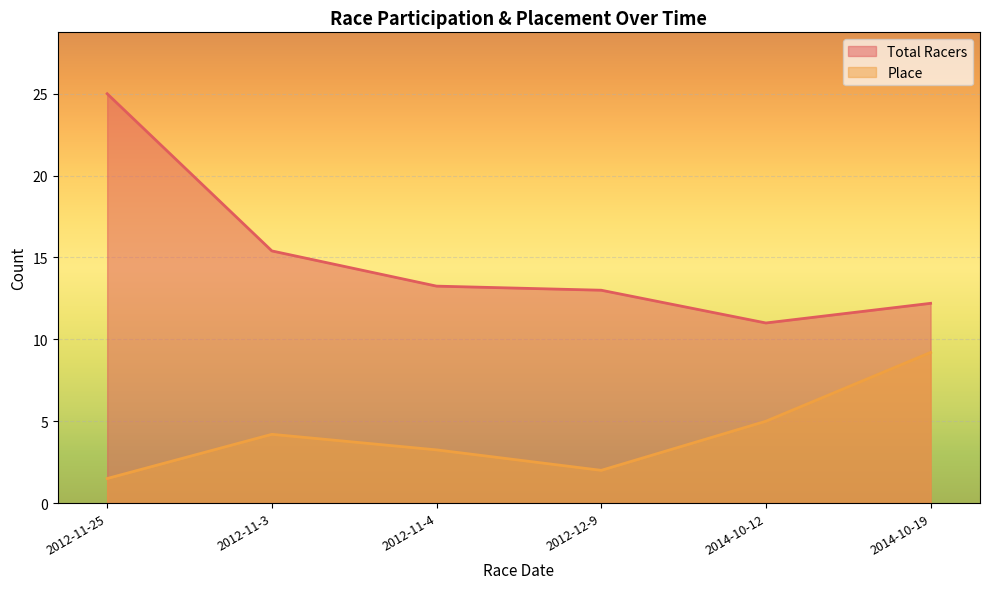

Count the number of data series in this chart.

2